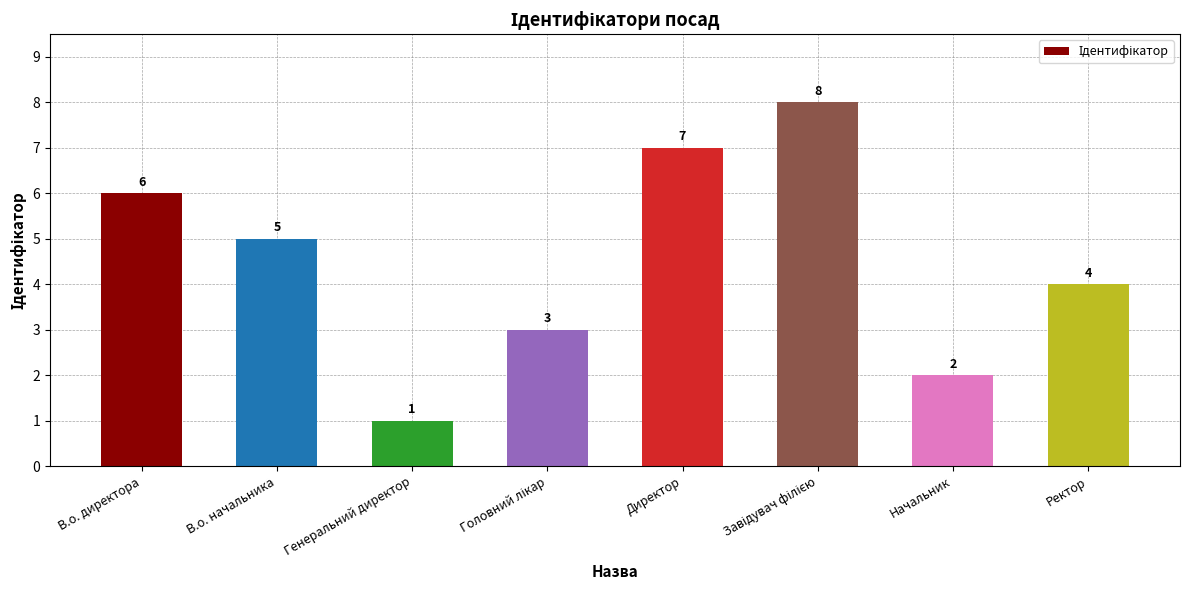

The value at В.о. начальника is 5. True or false?

True